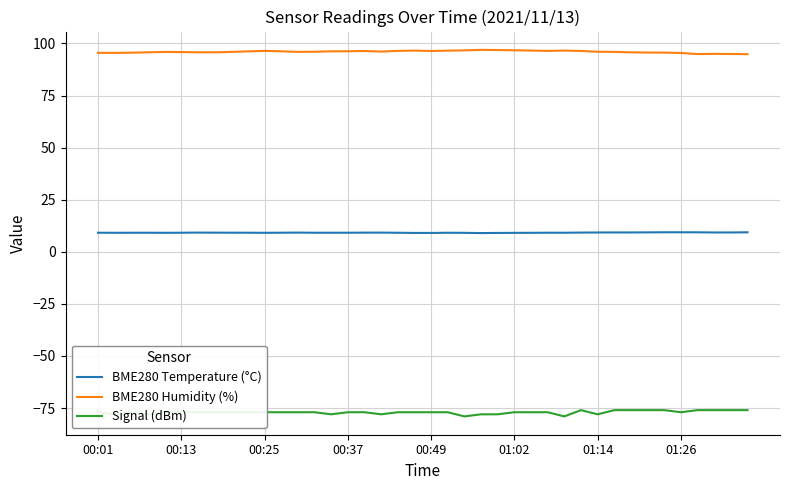

Rank the series by their maximum value, from lowest to highest.

Signal (dBm), BME280 Temperature (°C), BME280 Humidity (%)